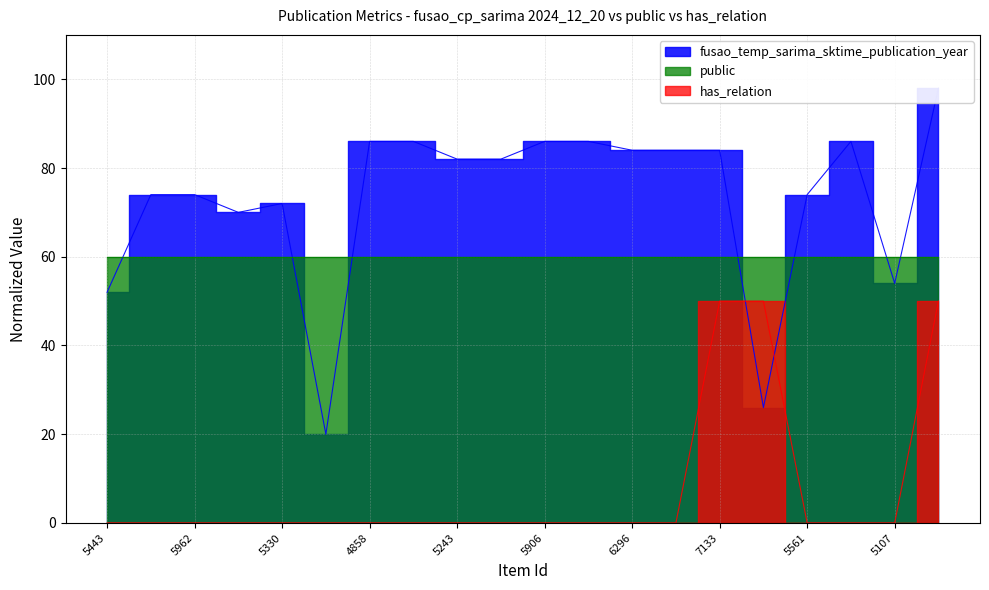

What is the difference between the maximum and second lowest values in the Publication Year series?

72